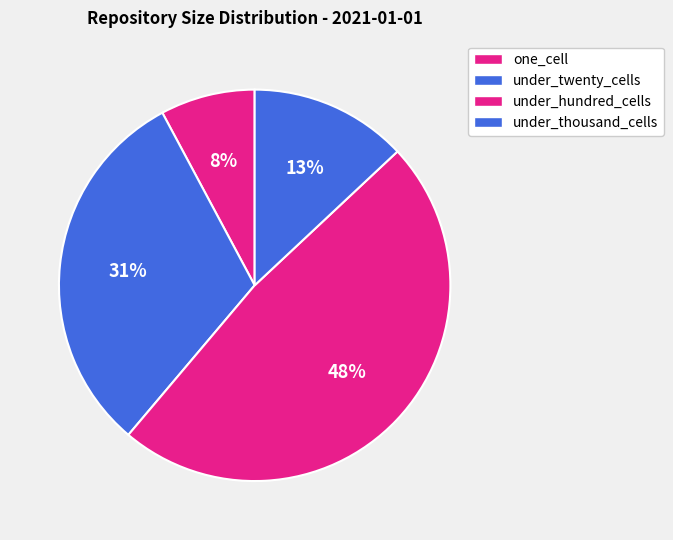

Between under_hundred_cells and one_cell, which is larger?

under_hundred_cells